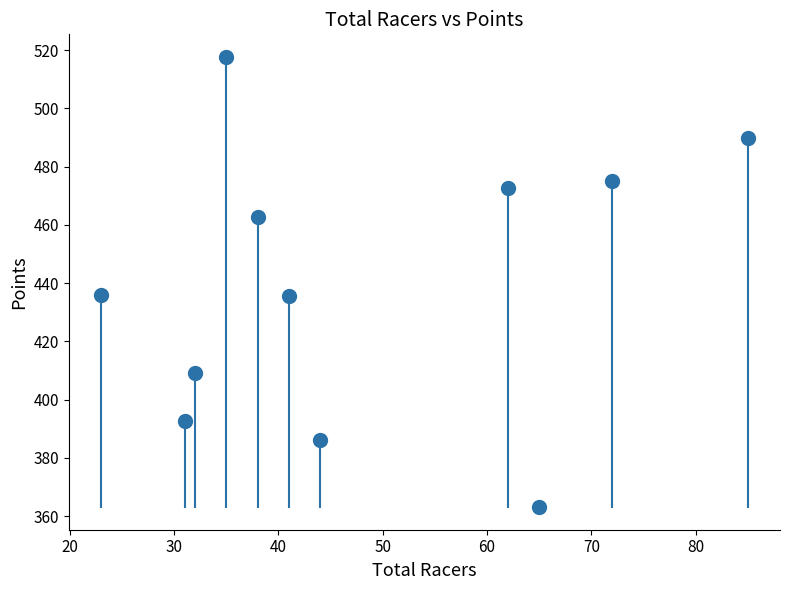

What is the range of X values (max minus min)?

62.0